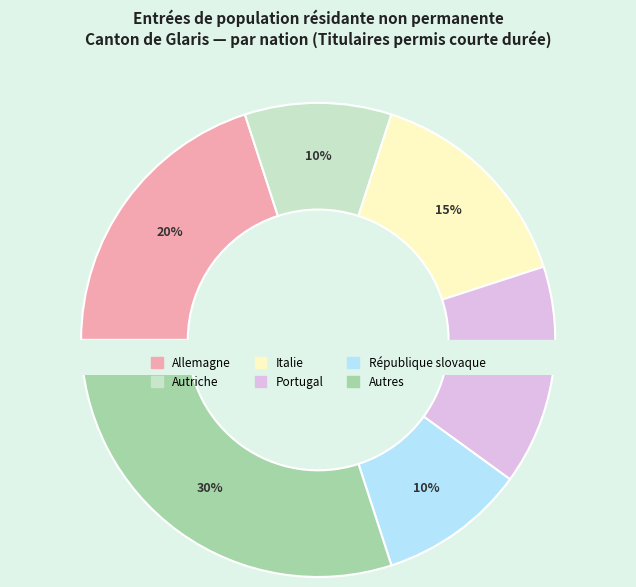

Is the sum of Autres and Autriche greater than half?

No